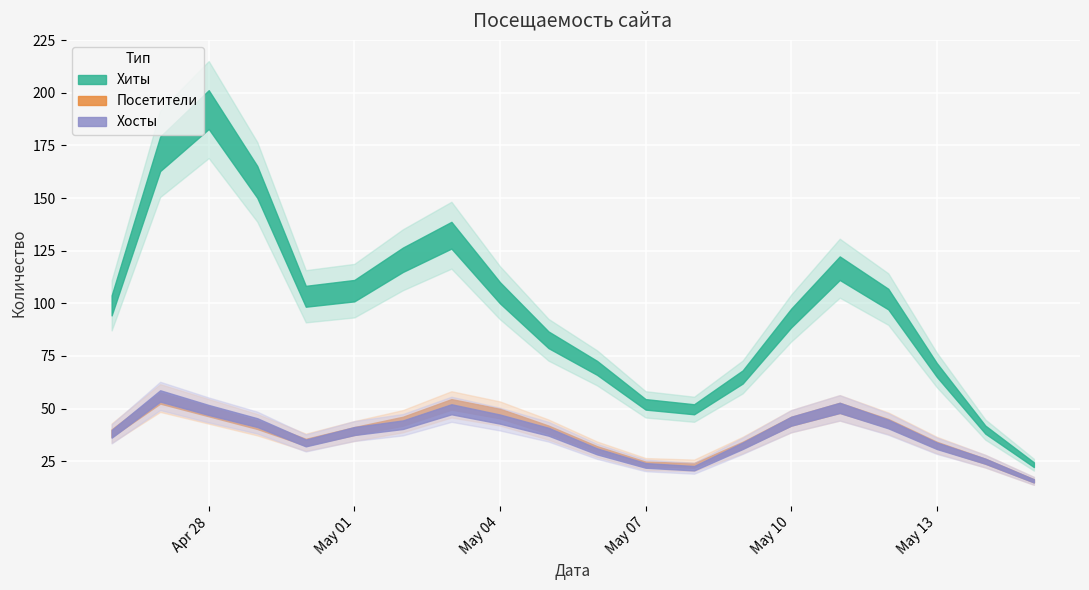

Where is Посетители nearest to the value 40?

2017-04-29